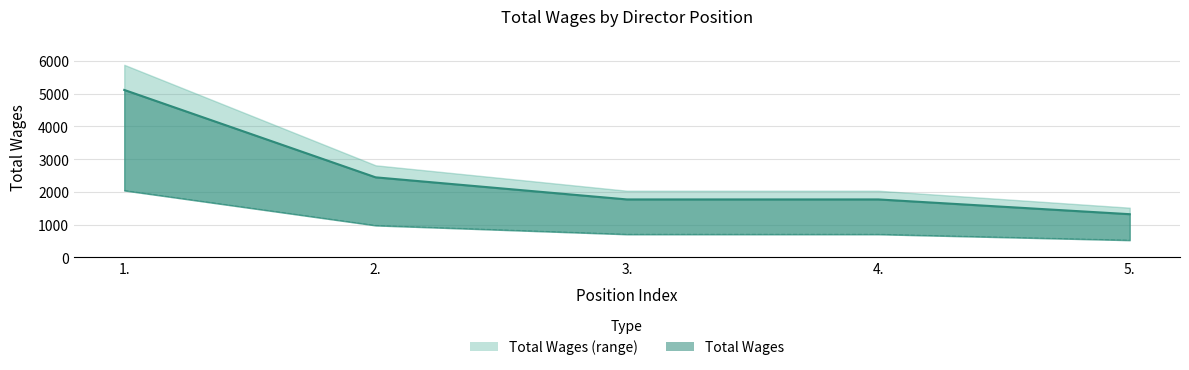

What is the label of the 5th point from the right?

1.